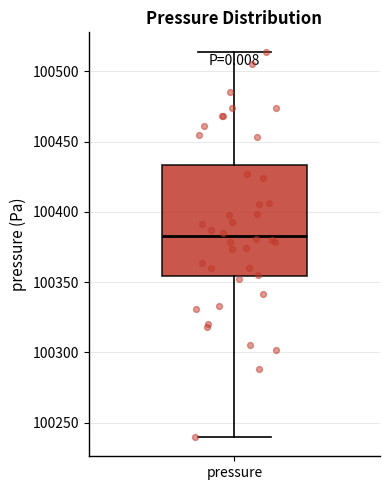

Where is the upper edge of the box for pressure on the y-axis? The values are not printed on the chart, so give them approximately, as read against the axis.

100435